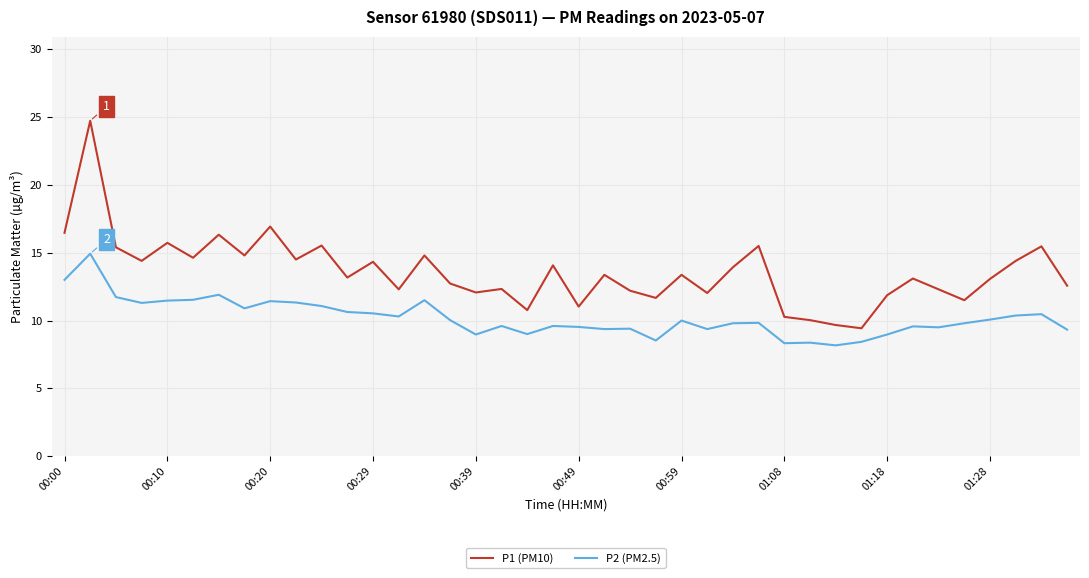

True or false: P1 (PM10) and P2 (PM2.5) cross at least once.

False